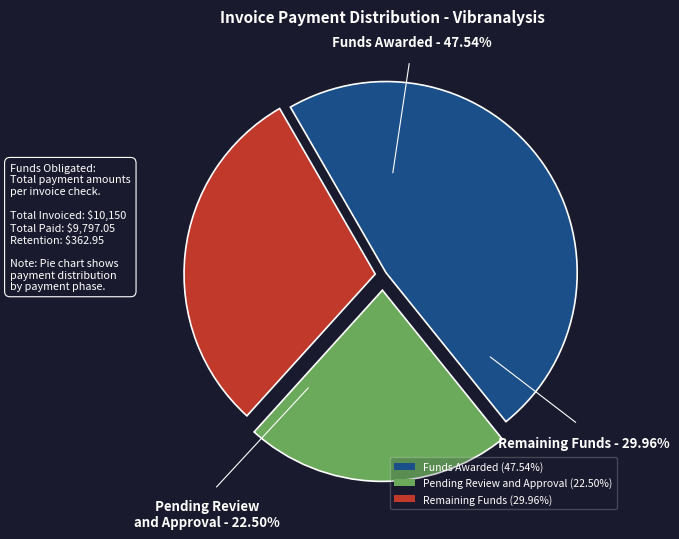

Is there any slice that represents more than half of the pie?

No